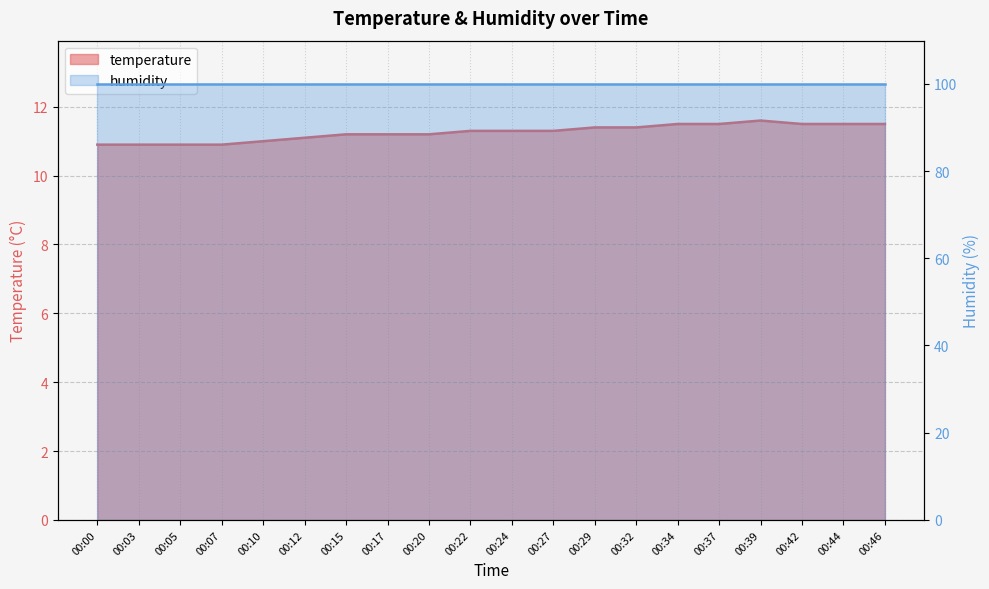

Is it true that the value at 00:20 is 18.8?

False